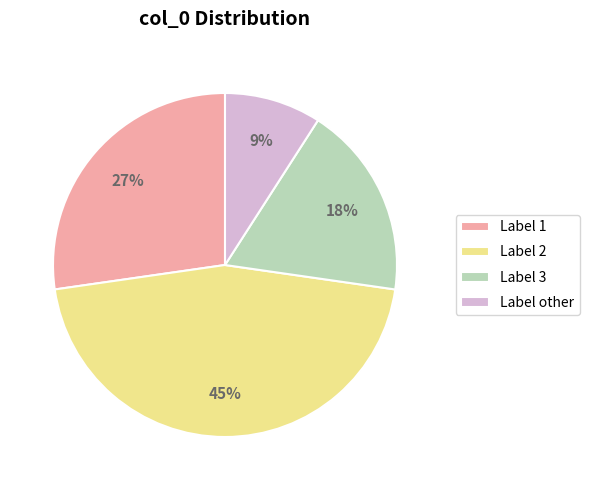

To the nearest percent, what is the difference between the largest and smallest slice percentages?

36%